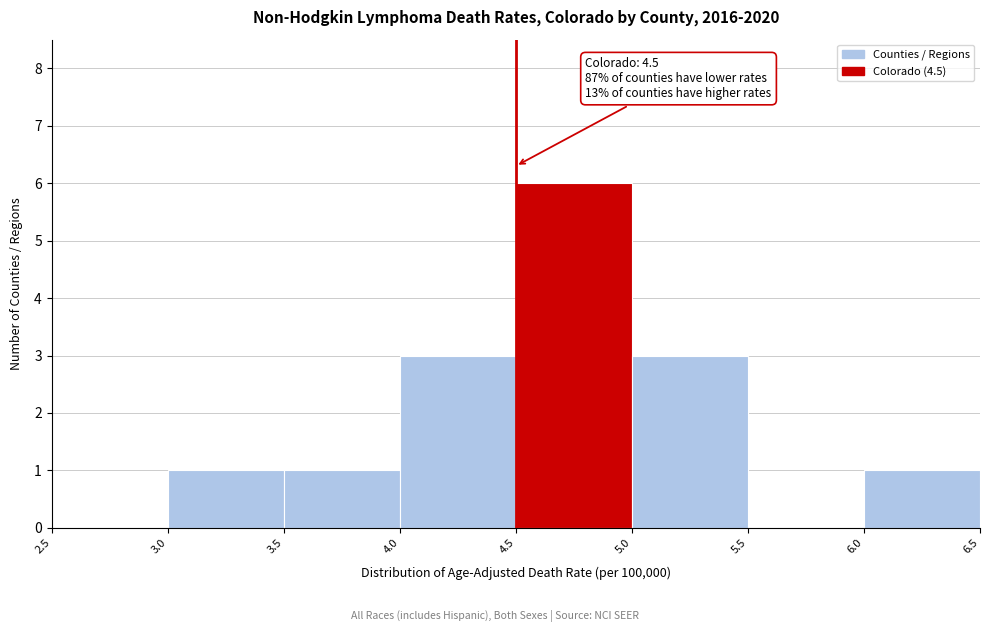

Over which range of the x-axis is the bar tallest?

4.5 to 5.0